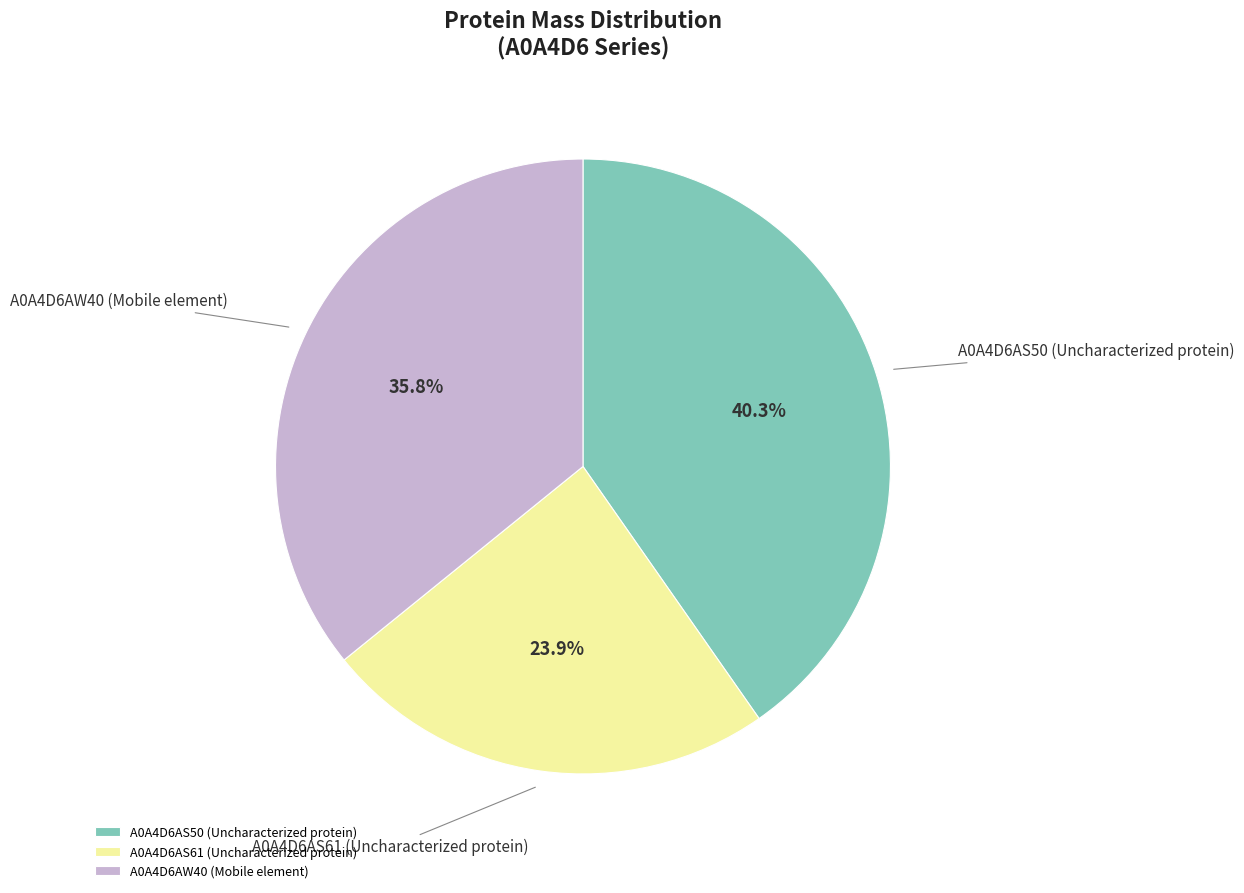

Combined, do A0A4D6AS50 (Uncharacterized protein) and A0A4D6AS61 (Uncharacterized protein) account for over 50%?

Yes